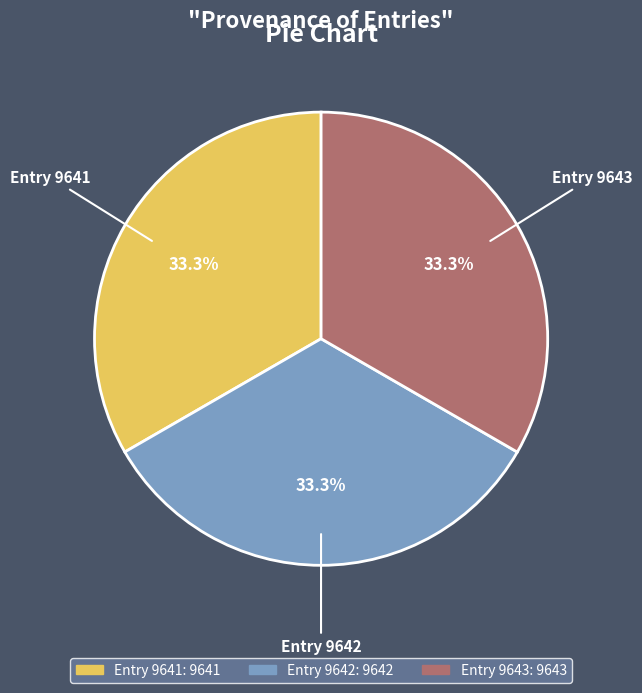

Is there any slice that represents more than half of the pie?

No